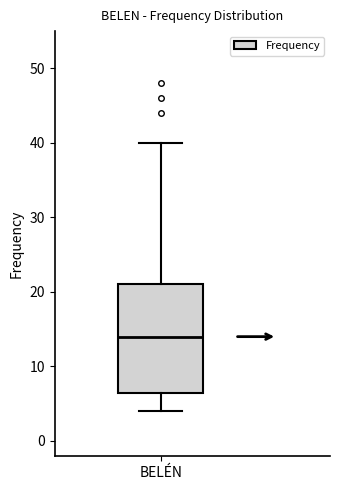

Read this box plot against the y-axis: the position of the median line, the range covered by the box, and the ends of both whiskers. The values are not printed on the chart, so give them approximately, as read against the axis.

median 14, box 7 to 21, whiskers 4 to 40